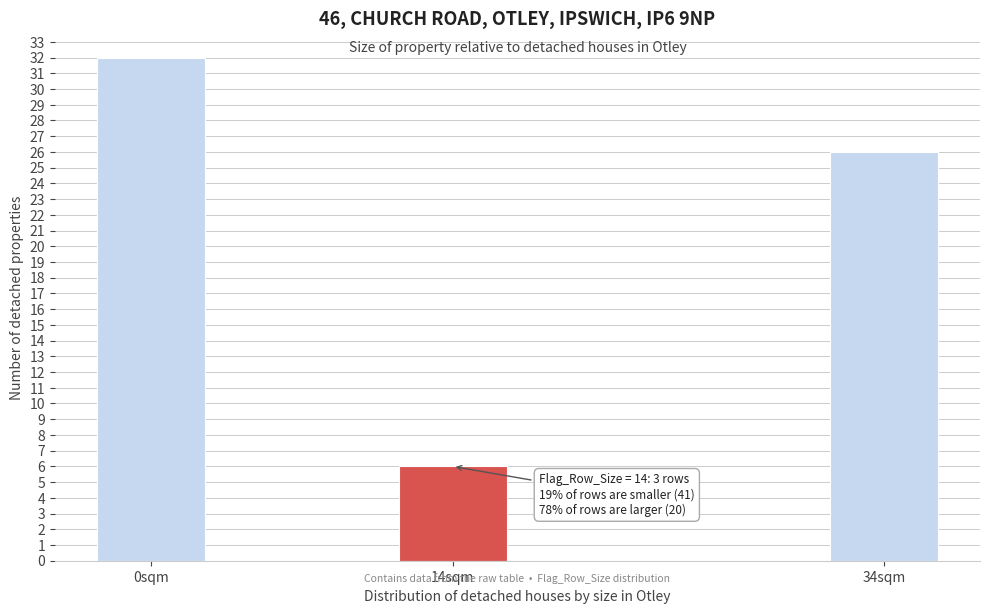

Reading left to right, what are all the values shown in this chart?

32	6	26